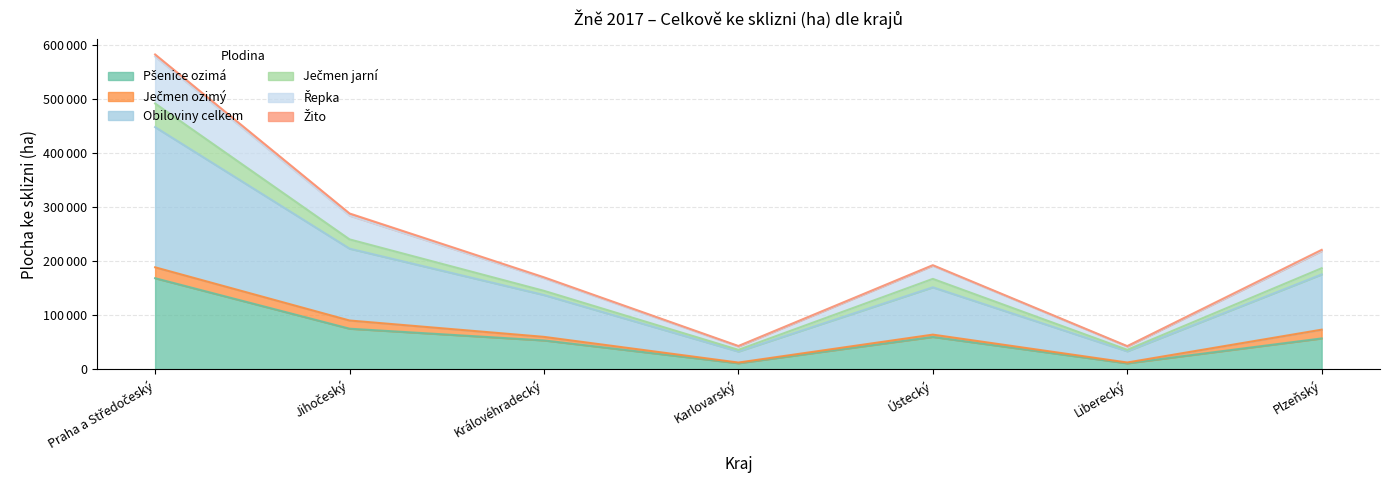

What is the spread (max minus min) of values at Královéhradecký?

116663